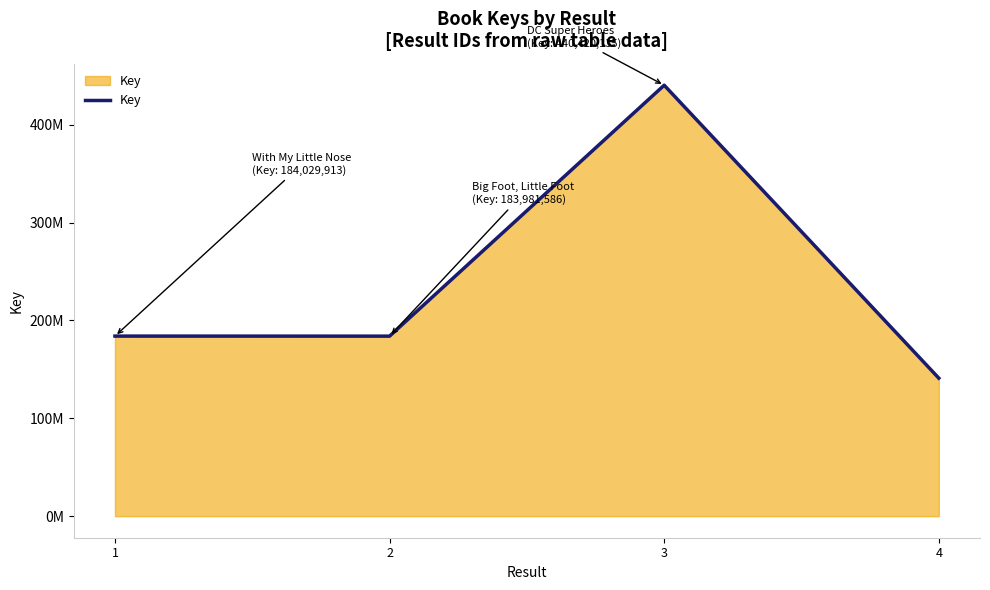

What is the difference between the maximum and minimum values?

299387806